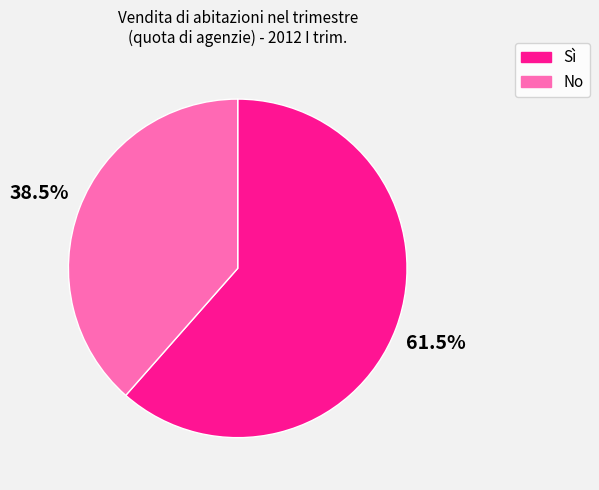

Is Sì the majority of the pie?

Yes